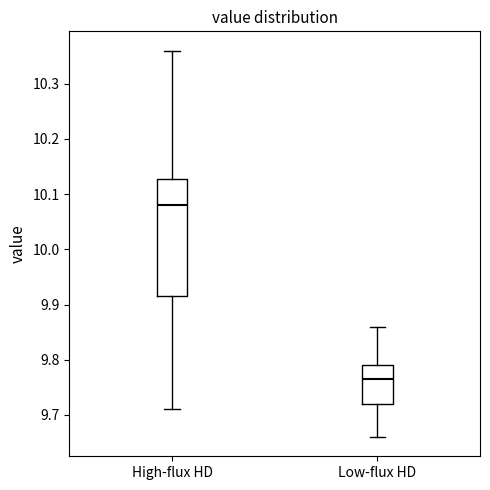

Which box has the highest median line?

High-flux HD